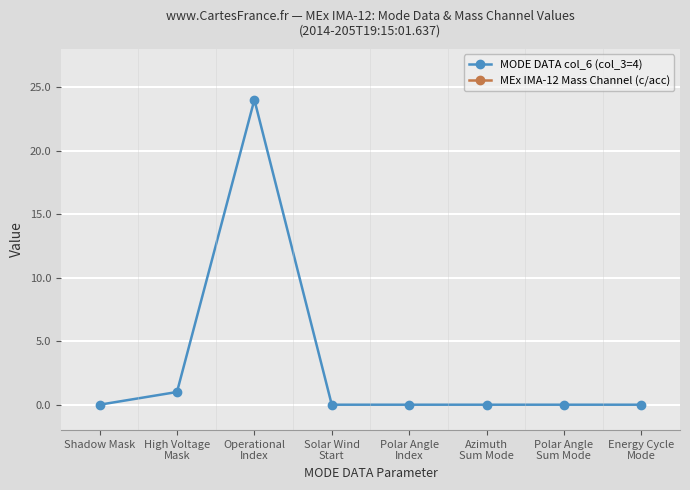

What is the greatest value displayed?

24